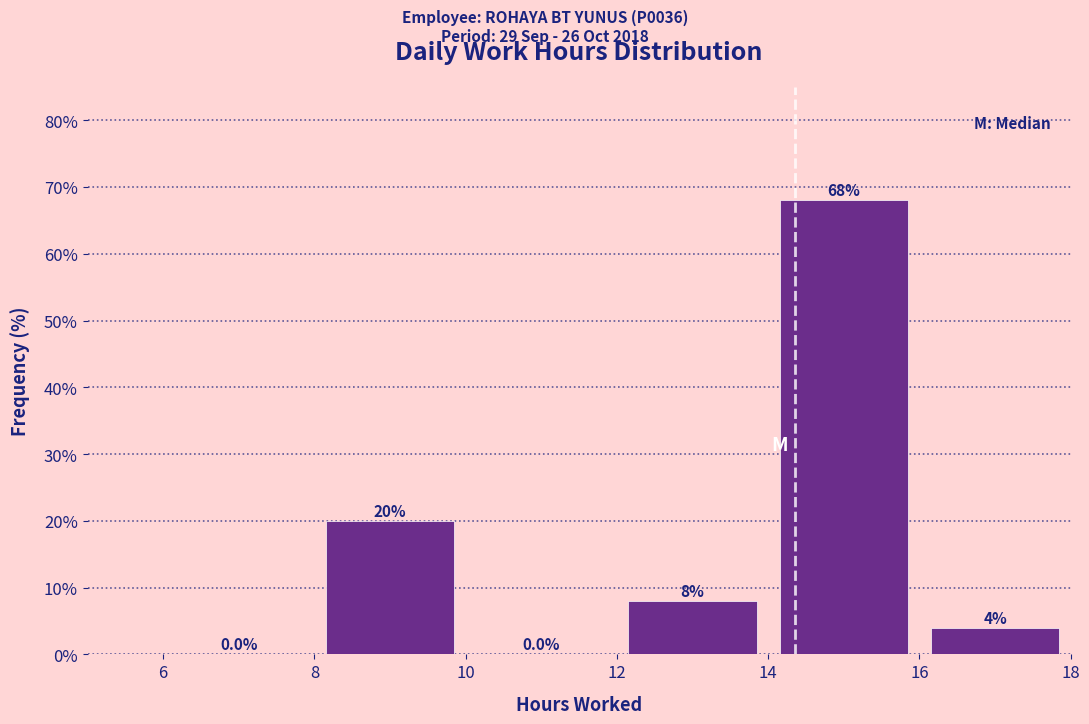

What is the height of the bar covering 8 to 10 on the x-axis?

20.0